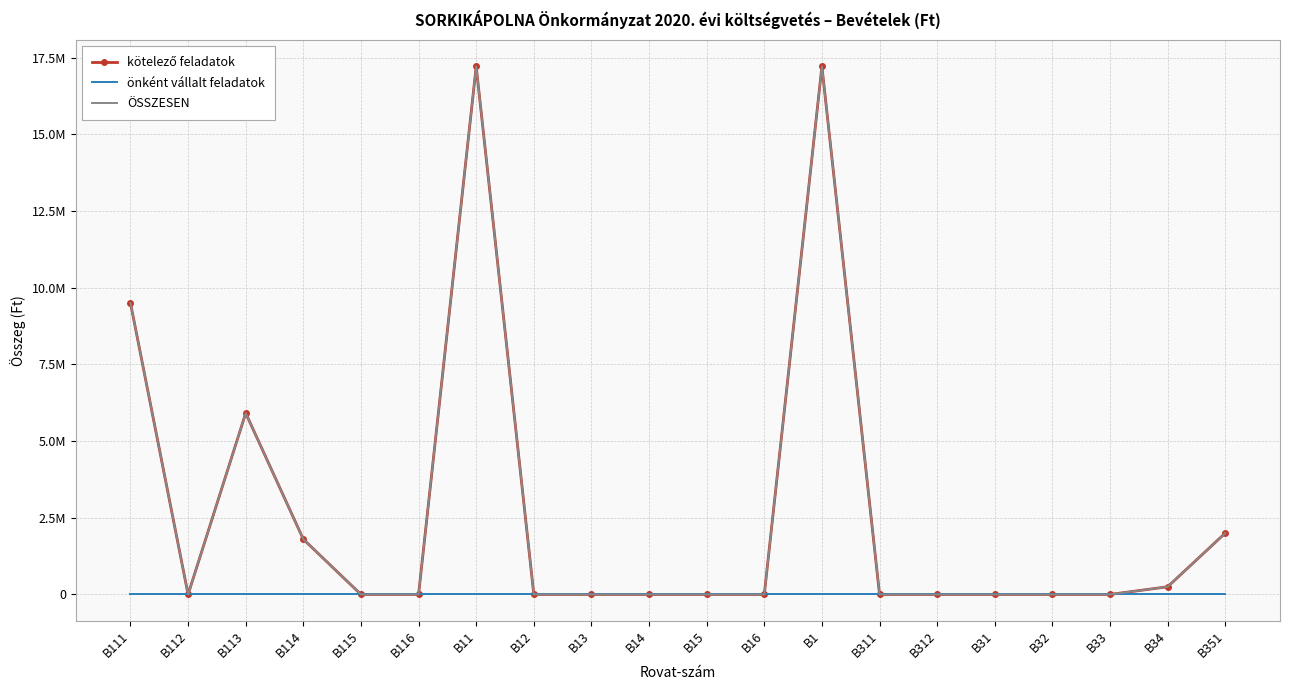

Rank the series at B14 from highest to lowest value.

kötelező feladatok, önként vállalt feladatok, ÖSSZESEN